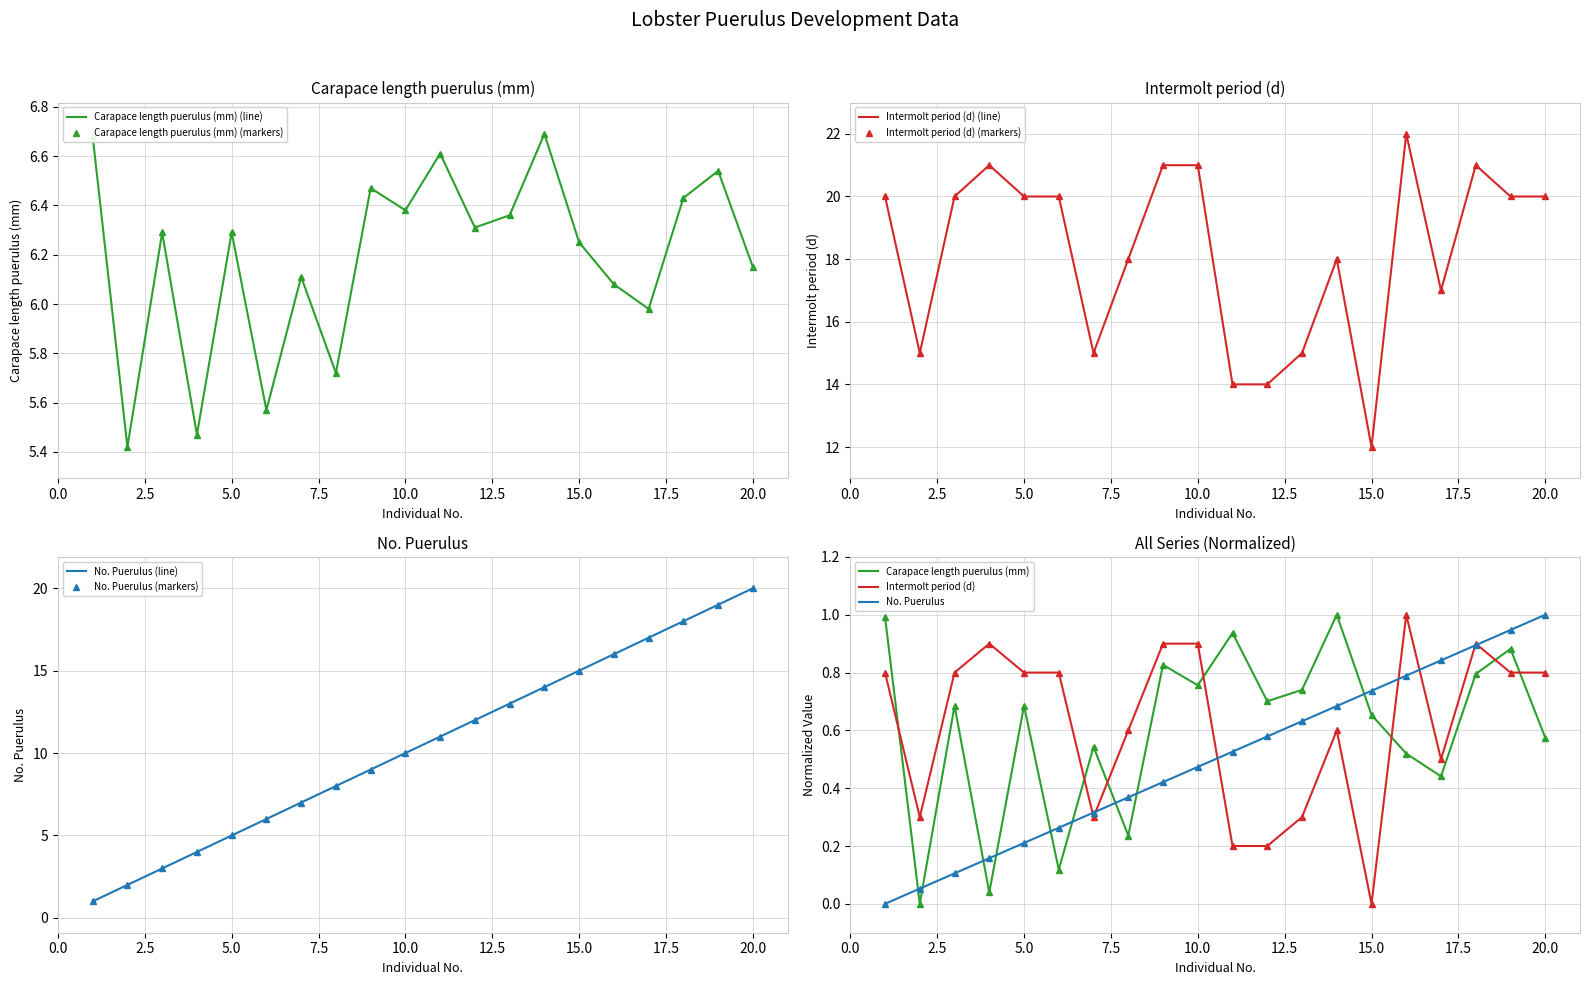

Where is Carapace length puerulus (mm) nearest to the value 6?

17